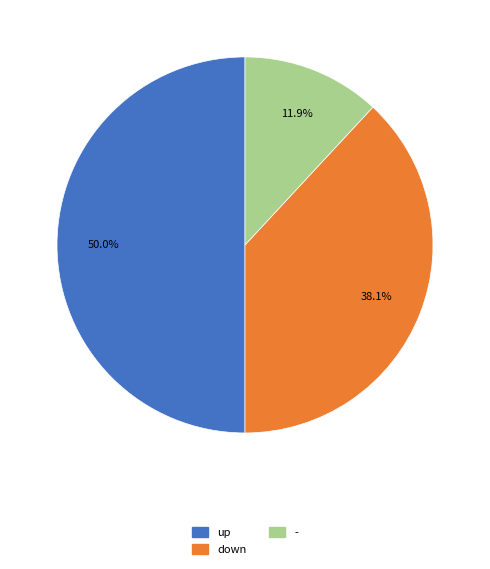

To the nearest percent, what portion does down represent?

38%